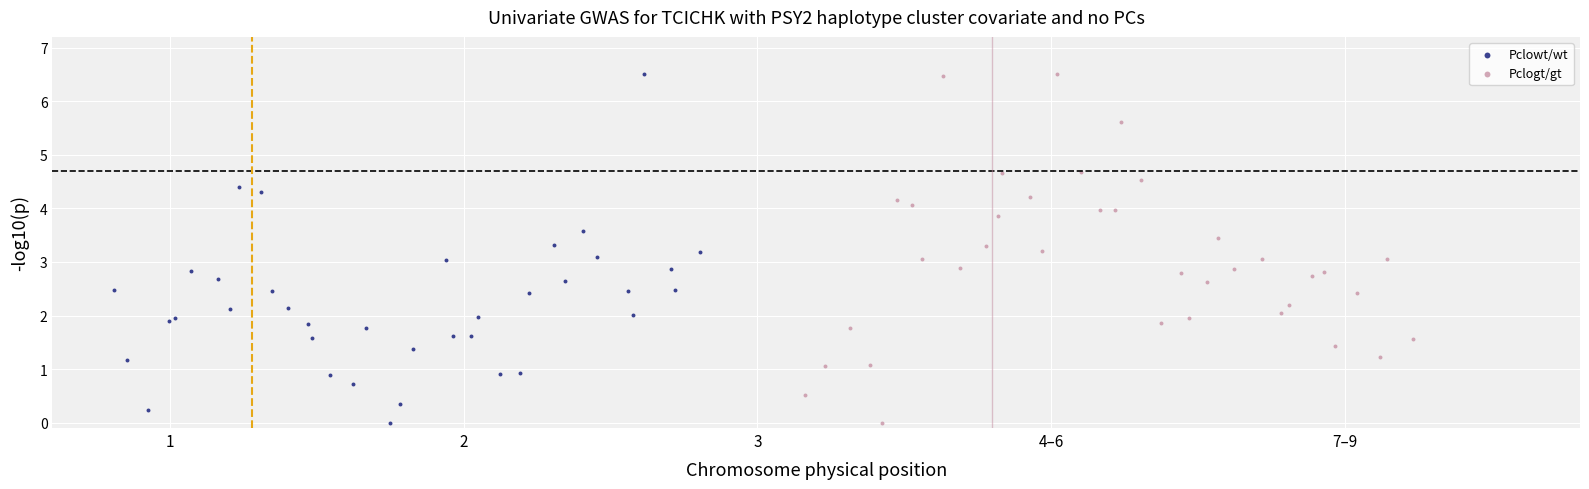

What are all the series names shown in the legend?

Pclowt/wt, Pclogt/gt